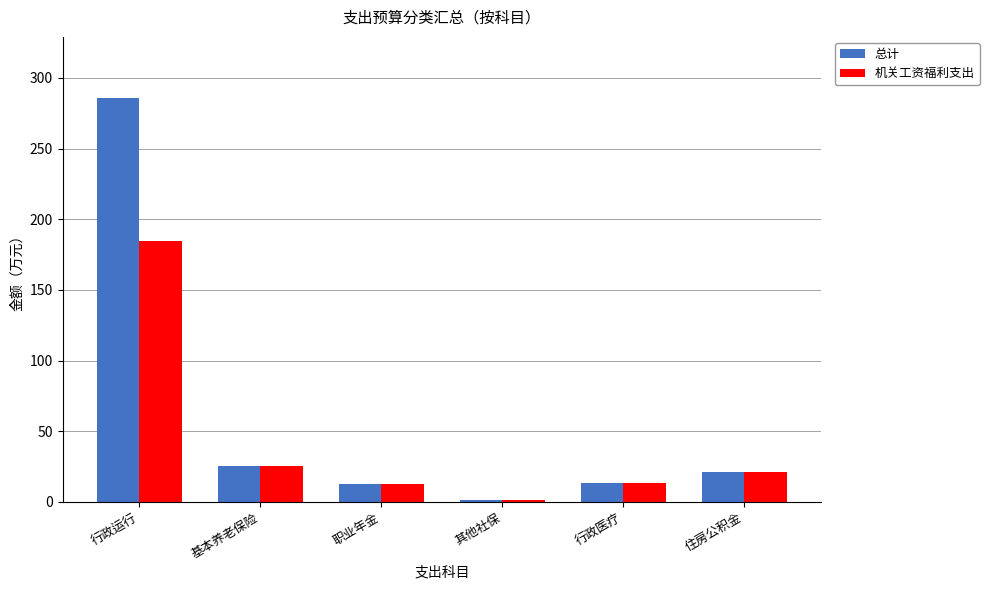

Which series has the widest spread of values?

总计